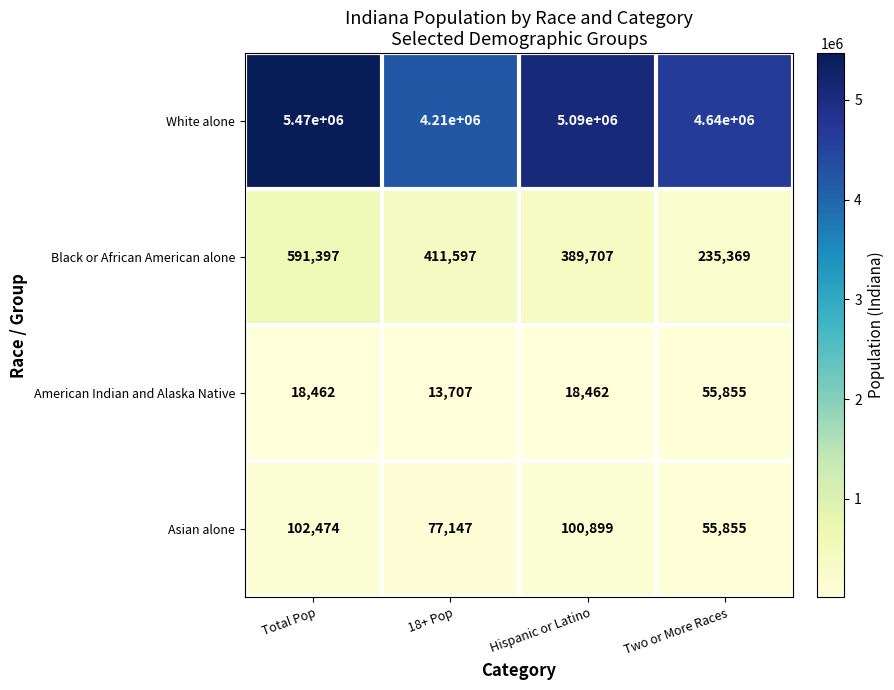

Reading left to right, transcribe all the data shown in this chart.

White alone: Total Pop=5470000	18+ Pop=4210000	Hispanic or Latino=5090000	Two or More Races=4640000
Black or African American alone: Total Pop=591397	18+ Pop=411597	Hispanic or Latino=389707	Two or More Races=235369
American Indian and Alaska Native: Total Pop=18462	18+ Pop=13707	Hispanic or Latino=18462	Two or More Races=55855
Asian alone: Total Pop=102474	18+ Pop=77147	Hispanic or Latino=100899	Two or More Races=55855